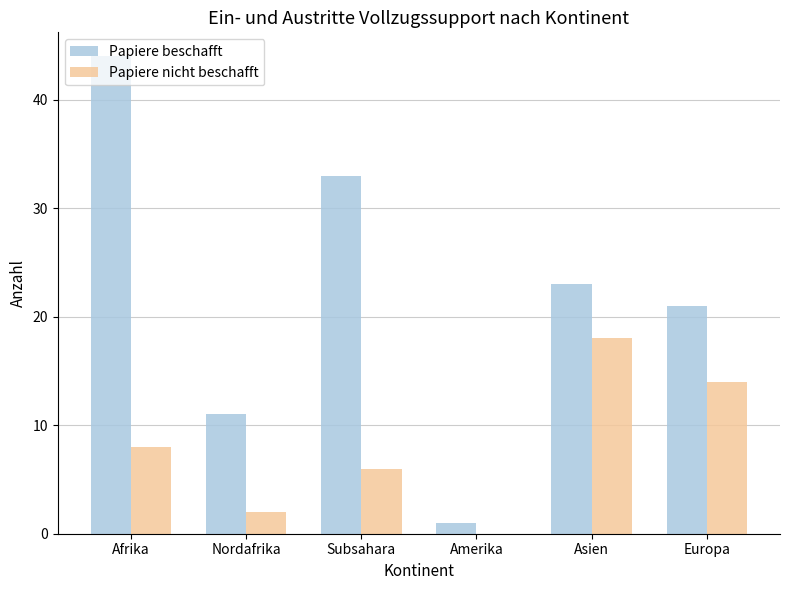

What is the maximum value for Papiere beschafft?

44